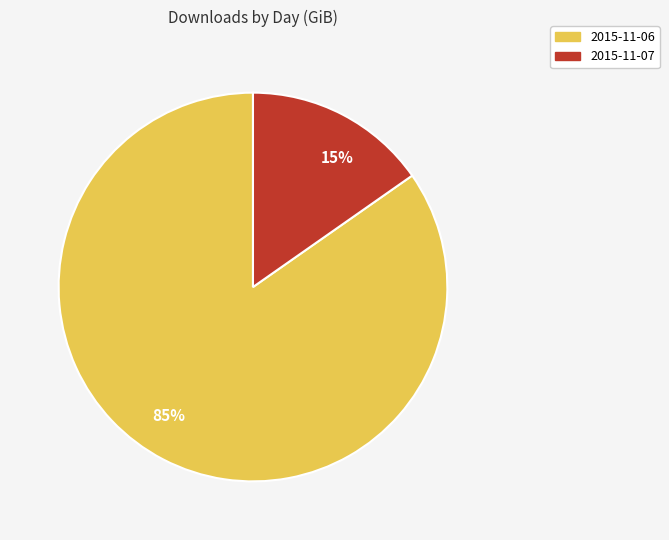

Combined, do 2015-11-06 and 2015-11-07 account for over 50%?

Yes